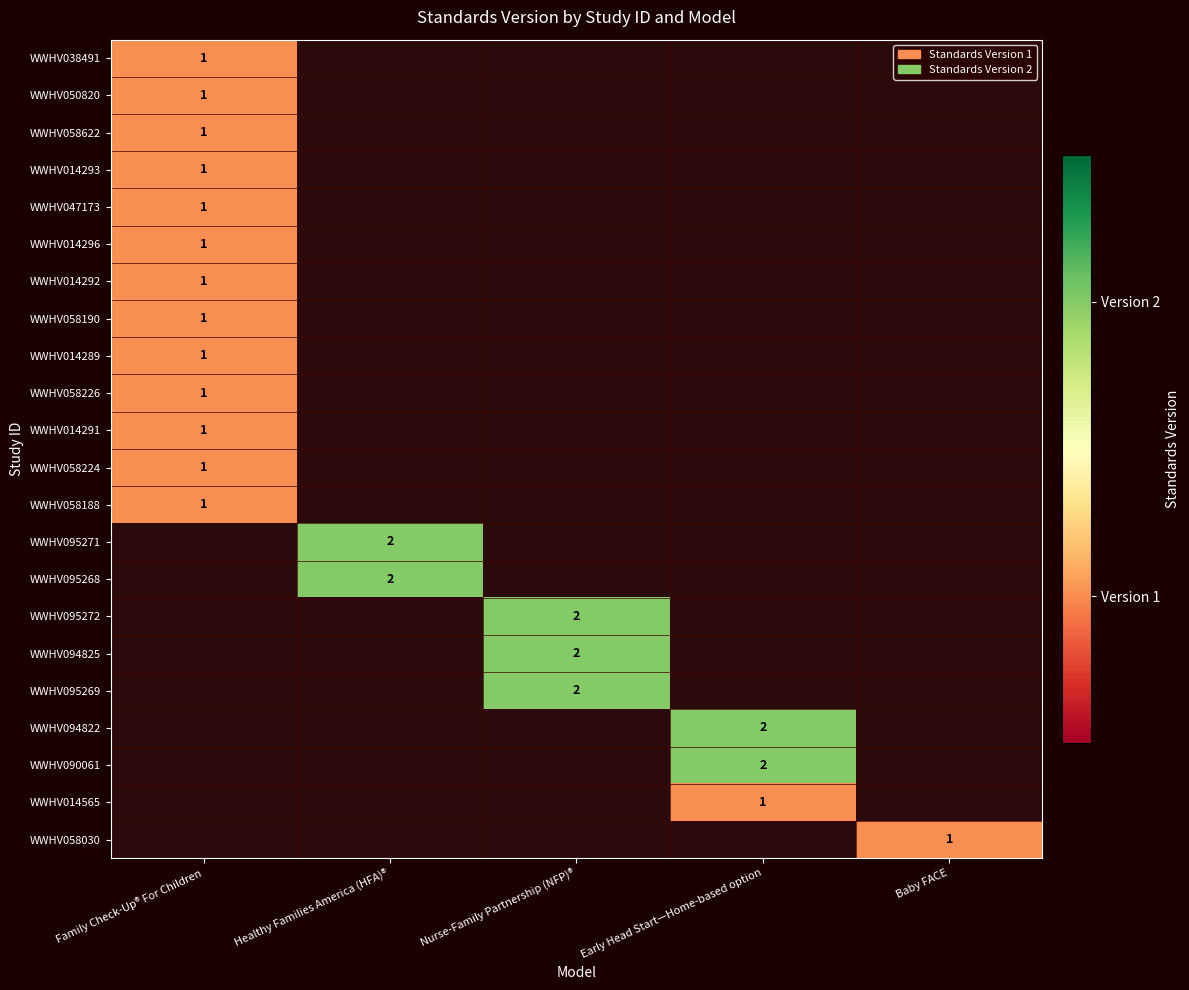

True or false: WWHV095268 has a value of 3 at Healthy Families America (HFA)®.

False